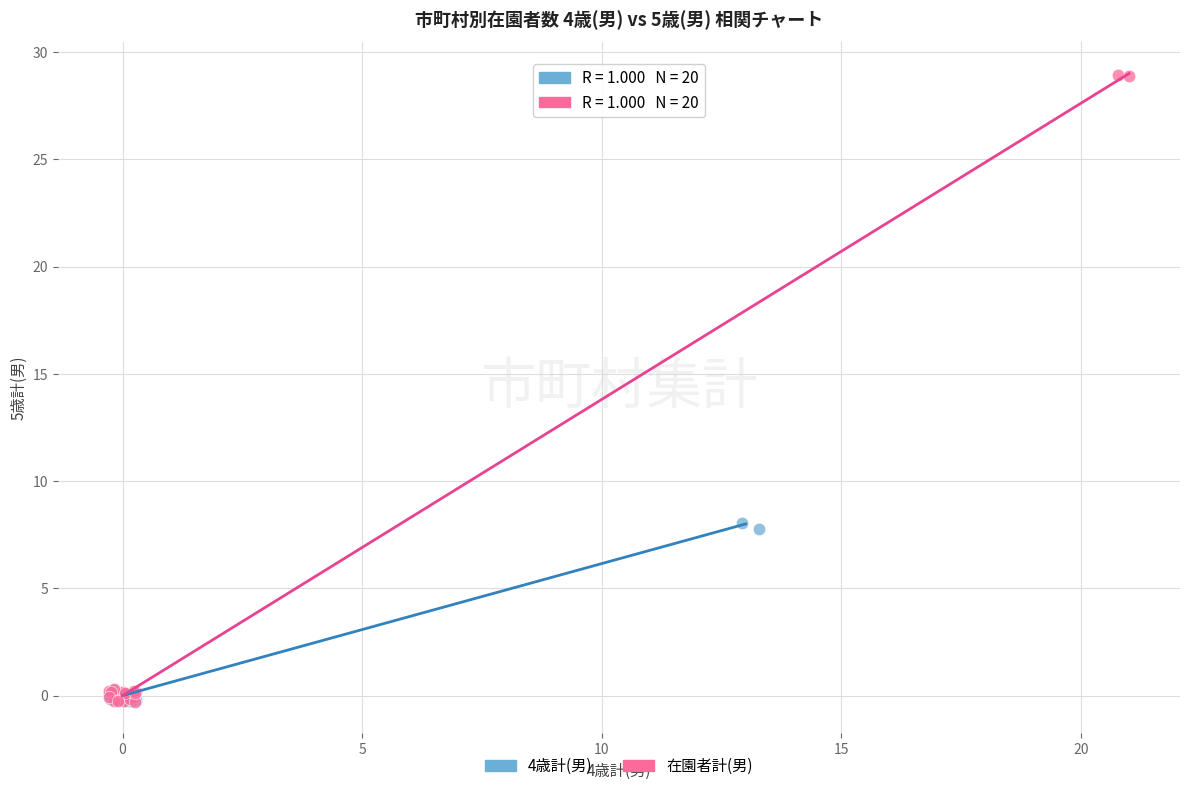

Which series has the widest spread of Y values?

在園者計(男)